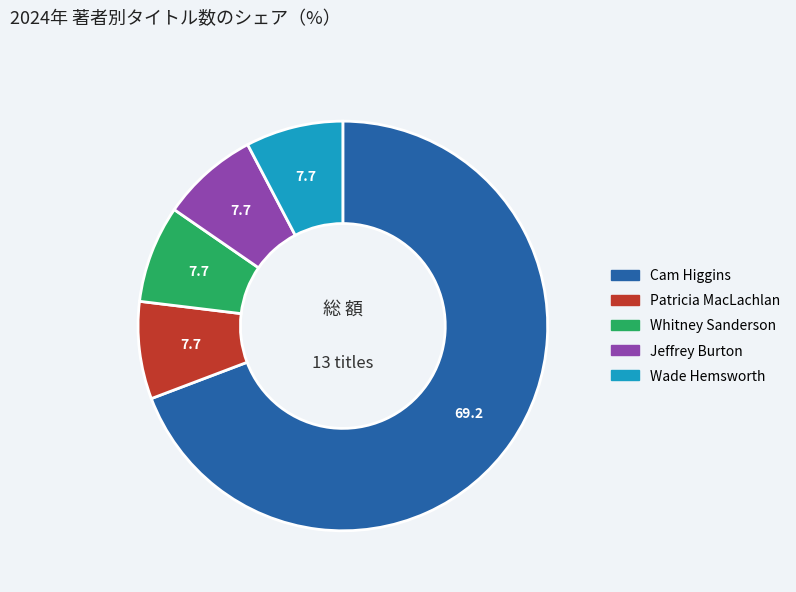

Is the sum of Jeffrey Burton and Cam Higgins greater than half?

Yes